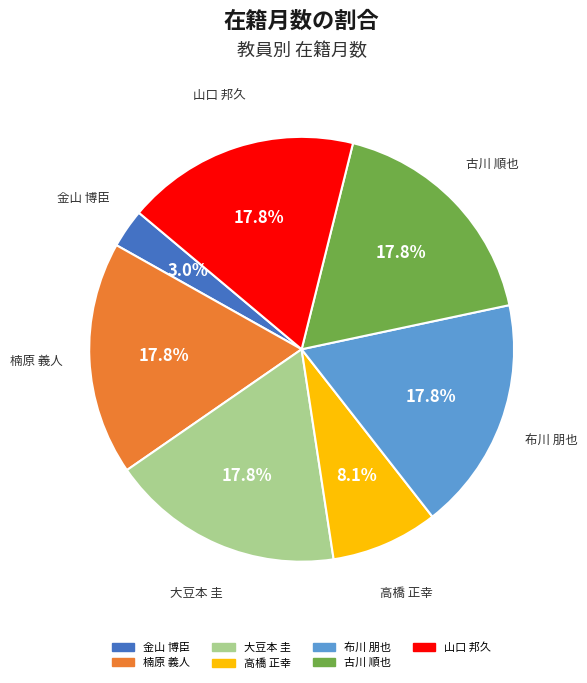

The 布川 朋也 slice represents 27% of the pie. True or false?

False